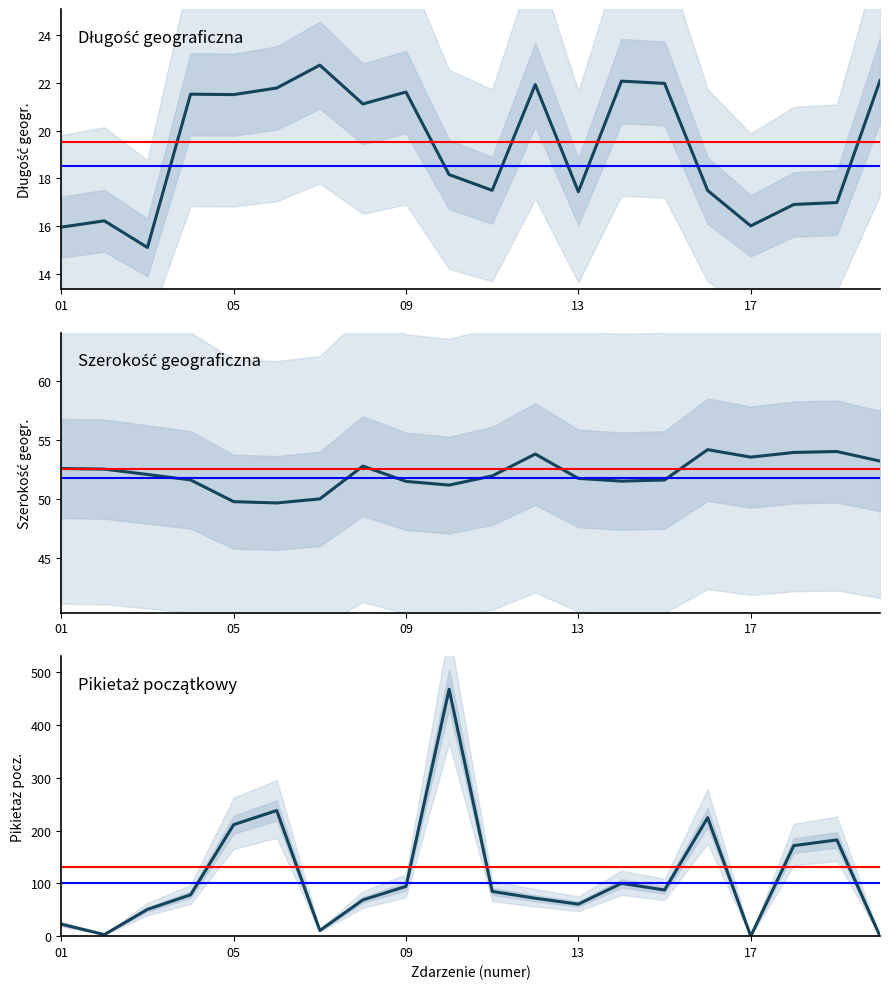

What is the spread (max minus min) of values at 06?

216.1